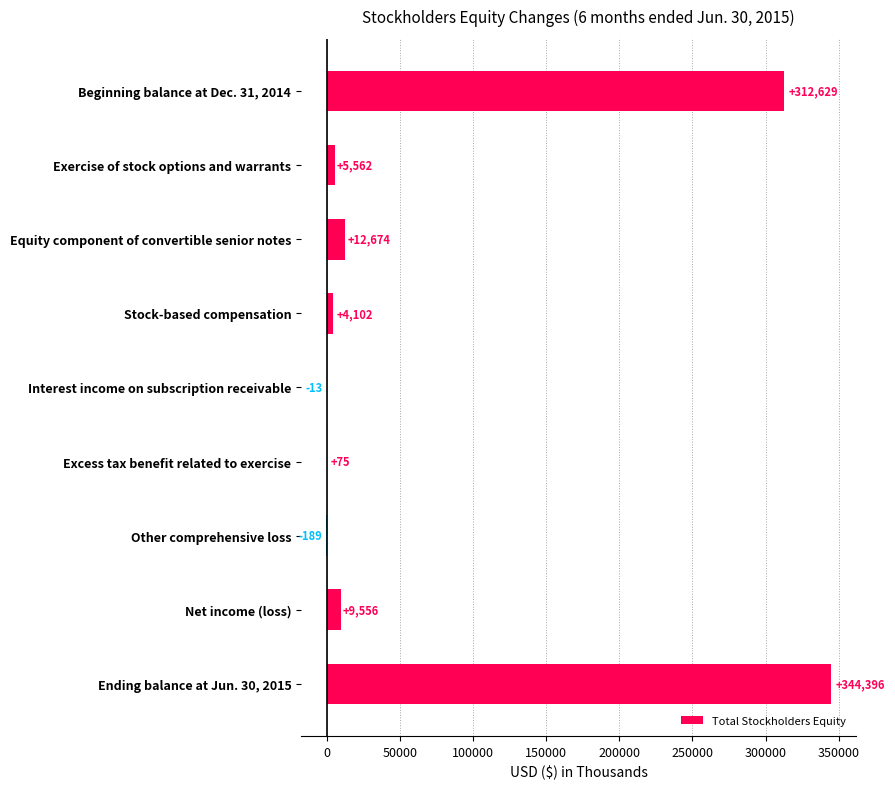

What is the maximum value shown in the chart?

344396